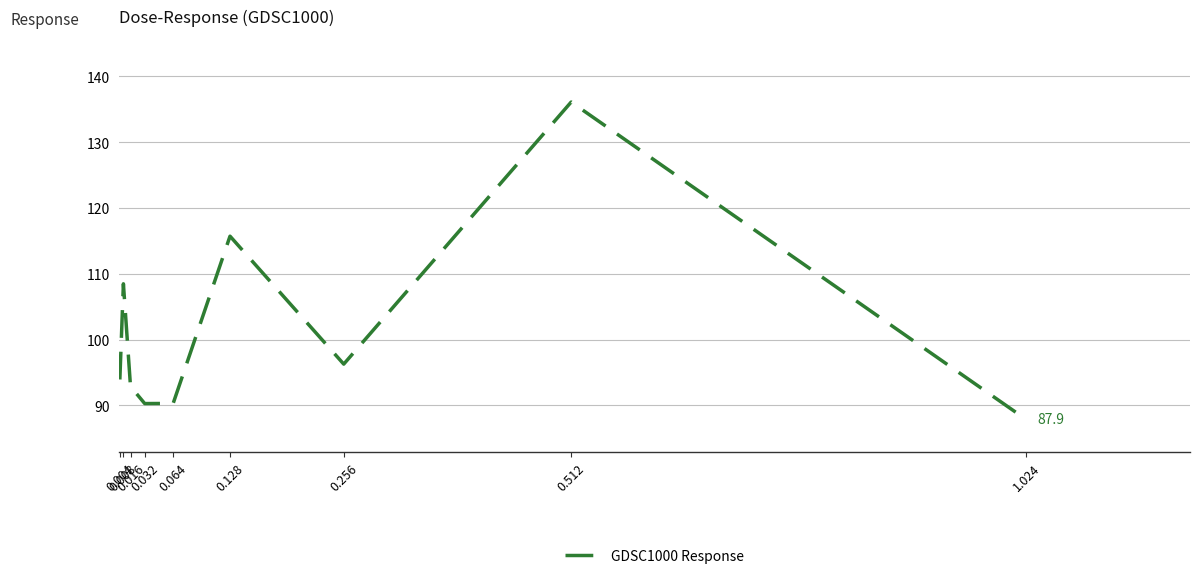

What is the greatest value displayed?

136.1